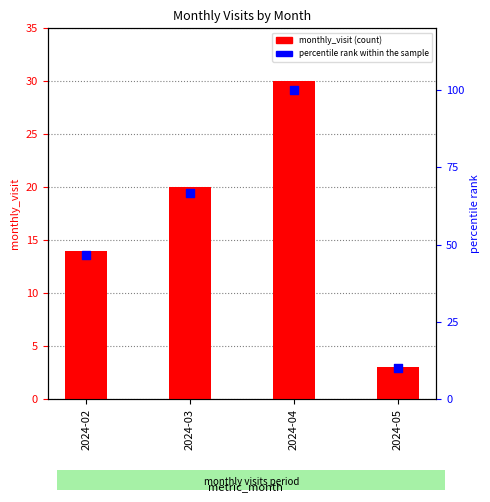

Which series contains the lowest Y value?

monthly_visit